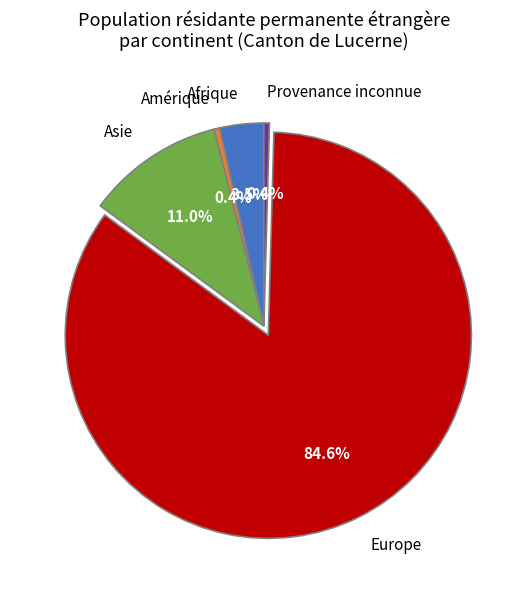

Approximately how many times larger is the value at Afrique compared to Asie?

0.3